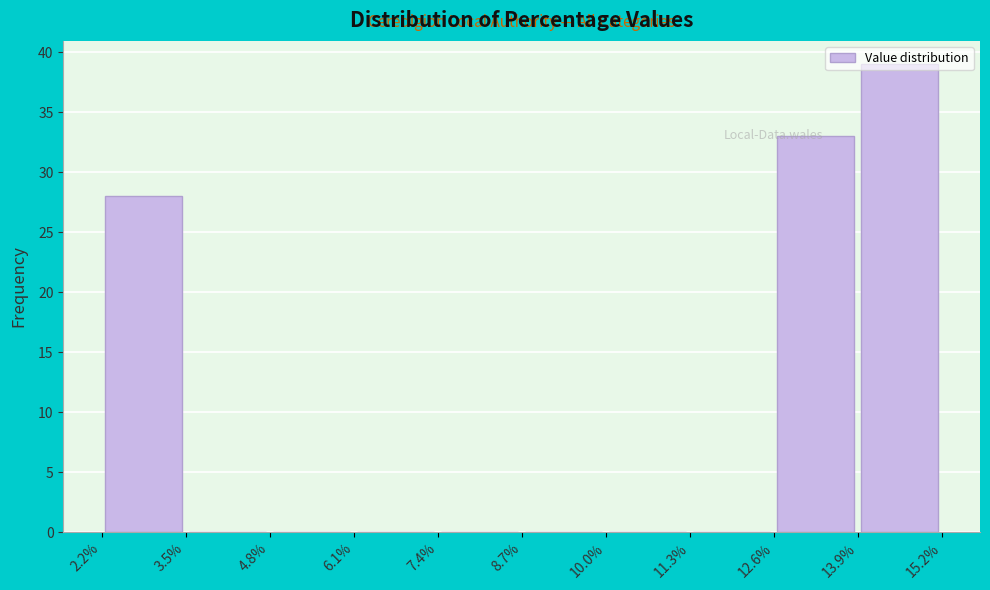

Reading left to right, transcribe this chart: for each bar, give the range it covers on the x-axis and its height. The values are not printed on the chart, so give them approximately, as read against the axis.

2.2% to 3.5%: 28
3.5% to 4.8%: 0
4.8% to 6.1%: 0
6.1% to 7.4%: 0
7.4% to 8.7%: 0
8.7% to 10.0%: 0
10.0% to 11.3%: 0
11.3% to 12.6%: 0
12.6% to 13.9%: 33
13.9% to 15.2%: 39